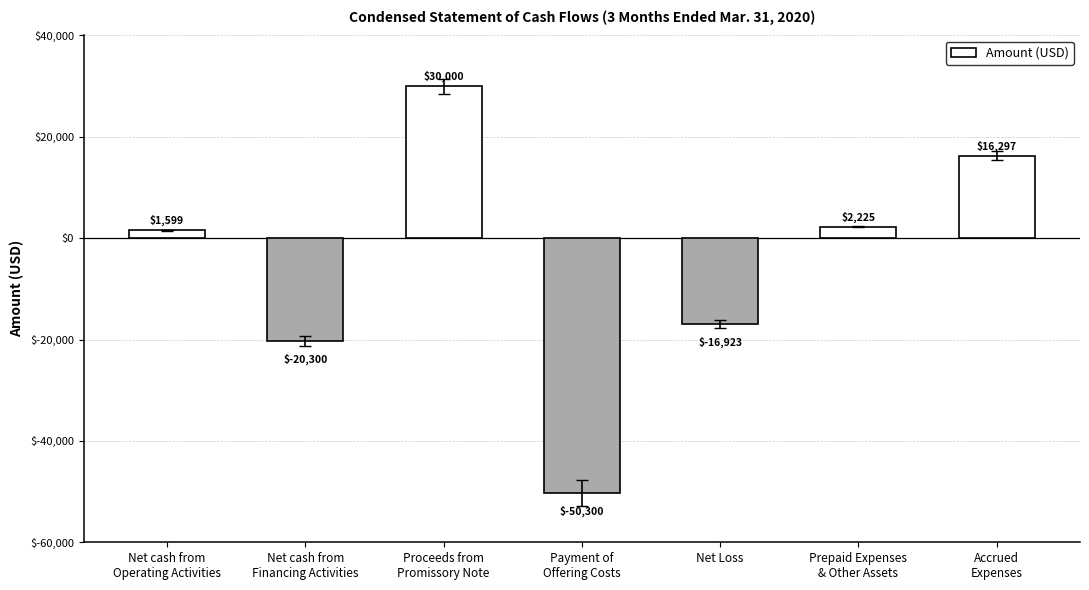

How many values are below zero?

3